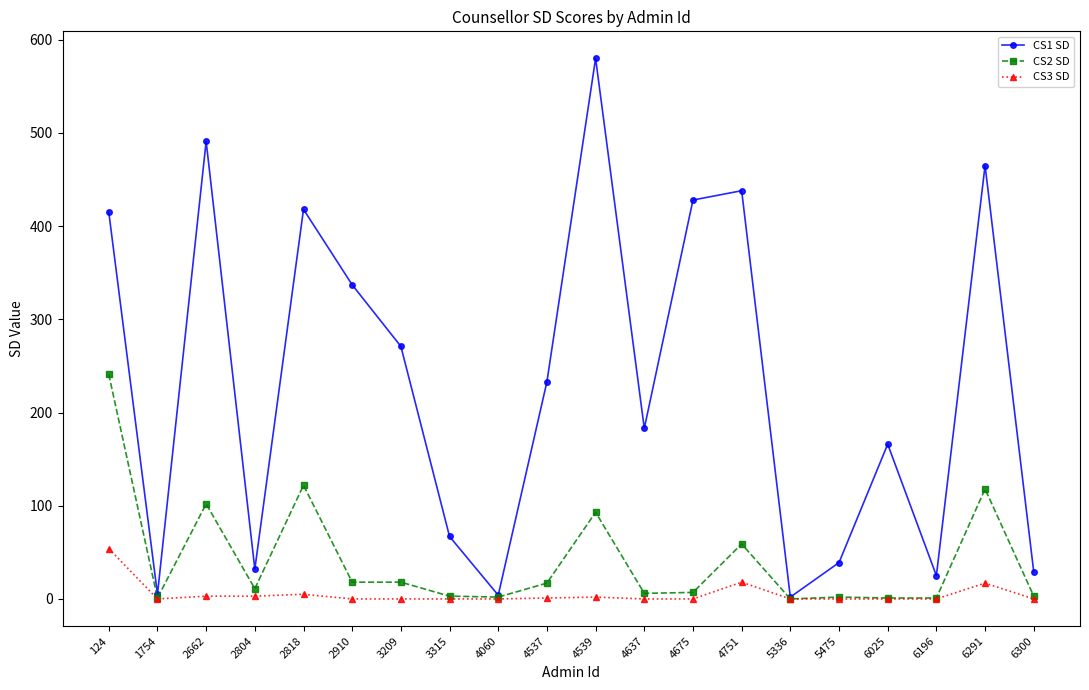

What is the total value across all series at 6291?

600